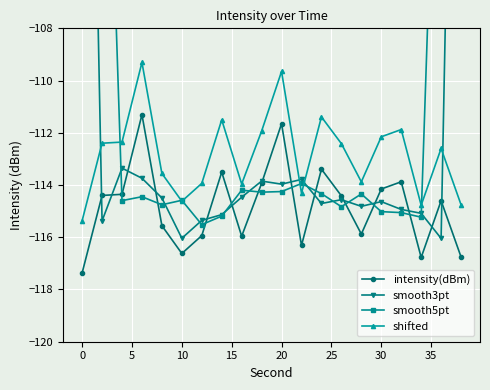

What is the minimum value for shifted?

-115.4